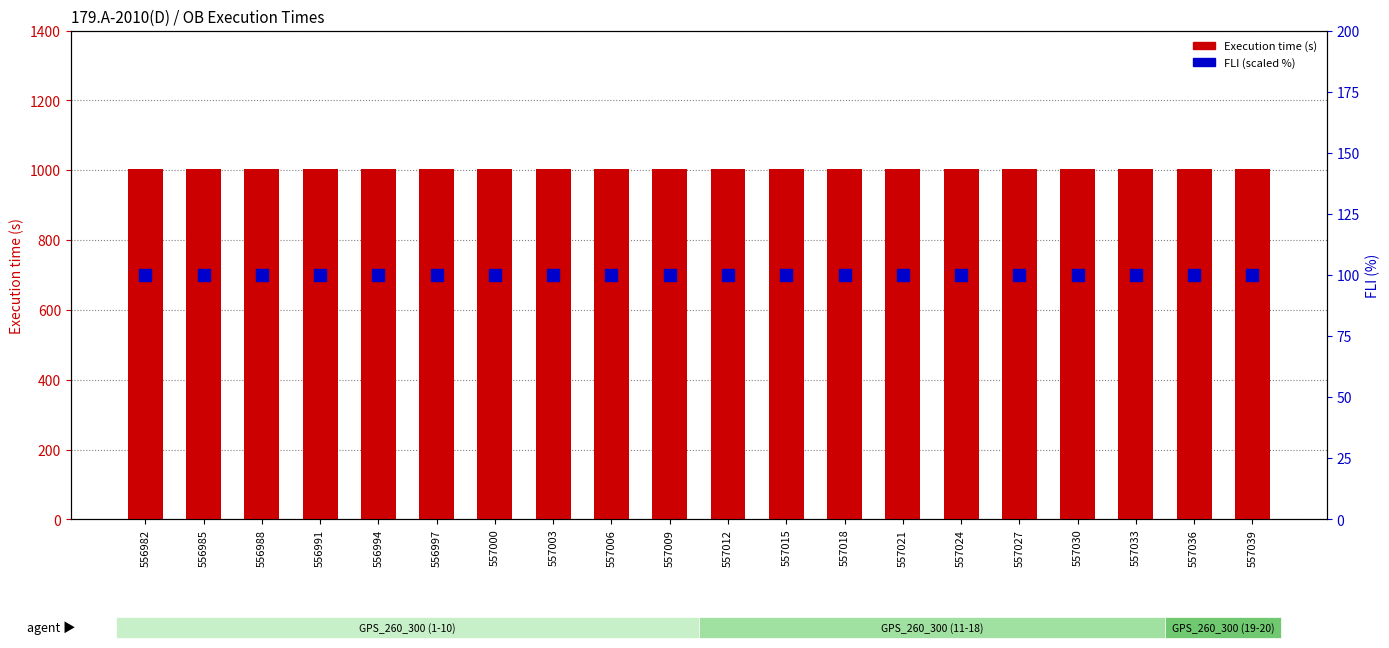

Rank the series at 557015 from highest to lowest value.

Execution time (s), FLI (scaled %)